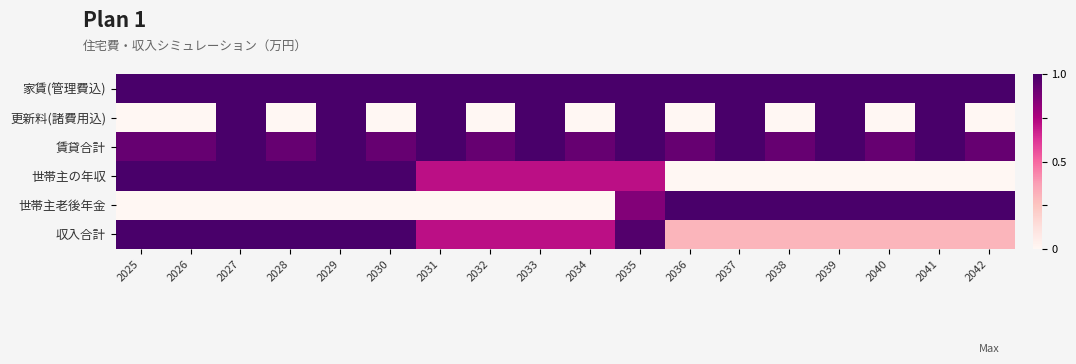

Rank the series by their maximum value, from highest to lowest.

家賃(管理費込), 更新料(諸費用込), 賃貸合計, 世帯主の年収, 世帯主老後年金, 収入合計